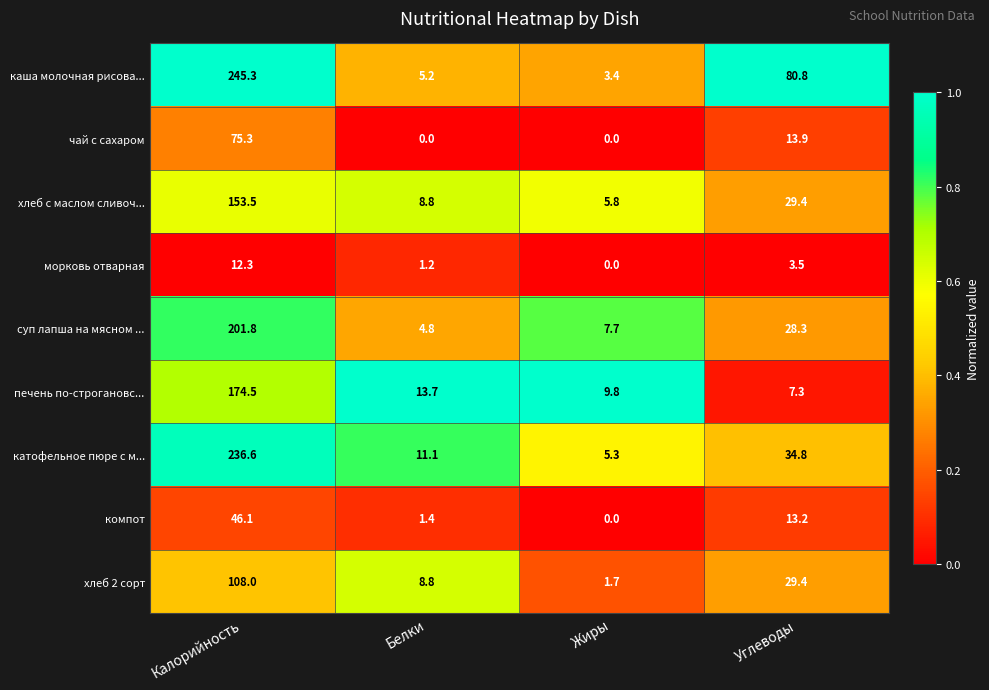

What is the greatest value displayed?

245.3